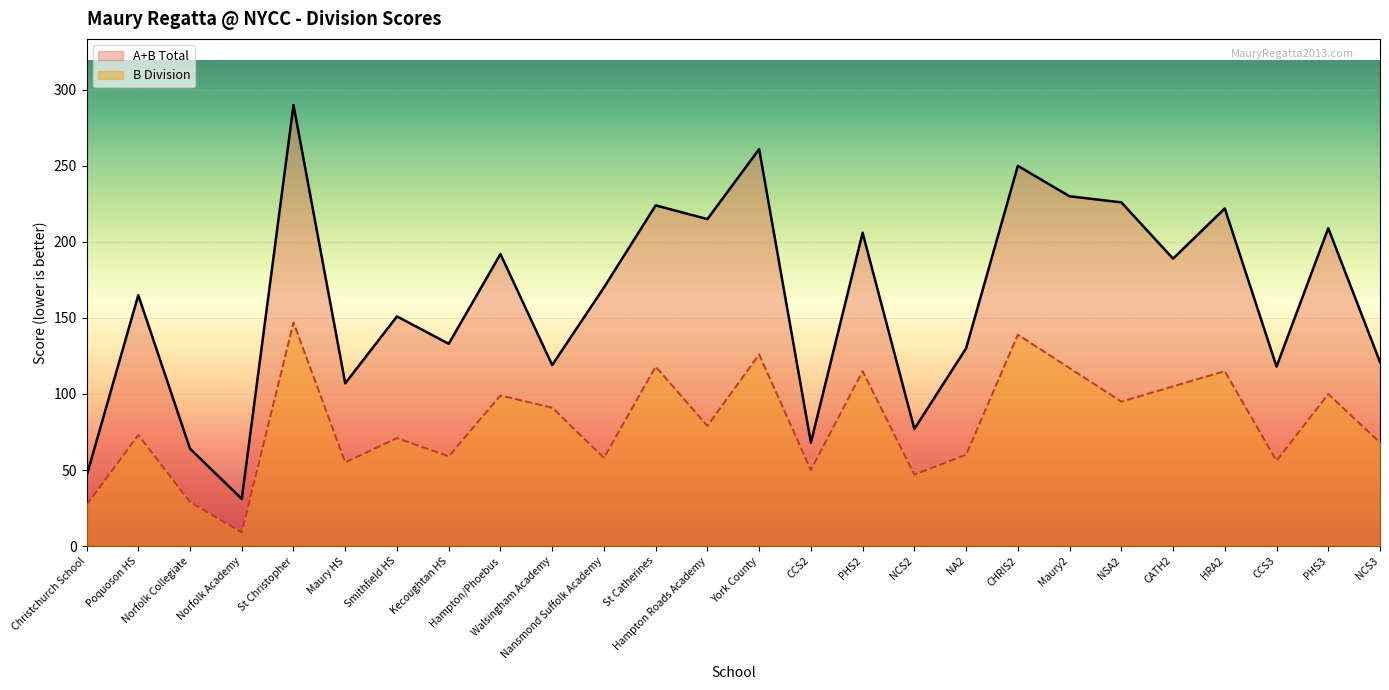

What is the minimum value for A+B Total?

31